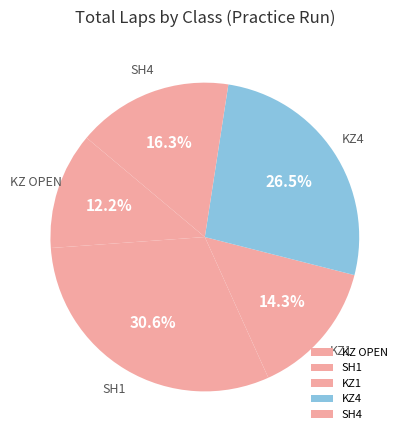

Between SH1 and KZ4, which is larger?

SH1